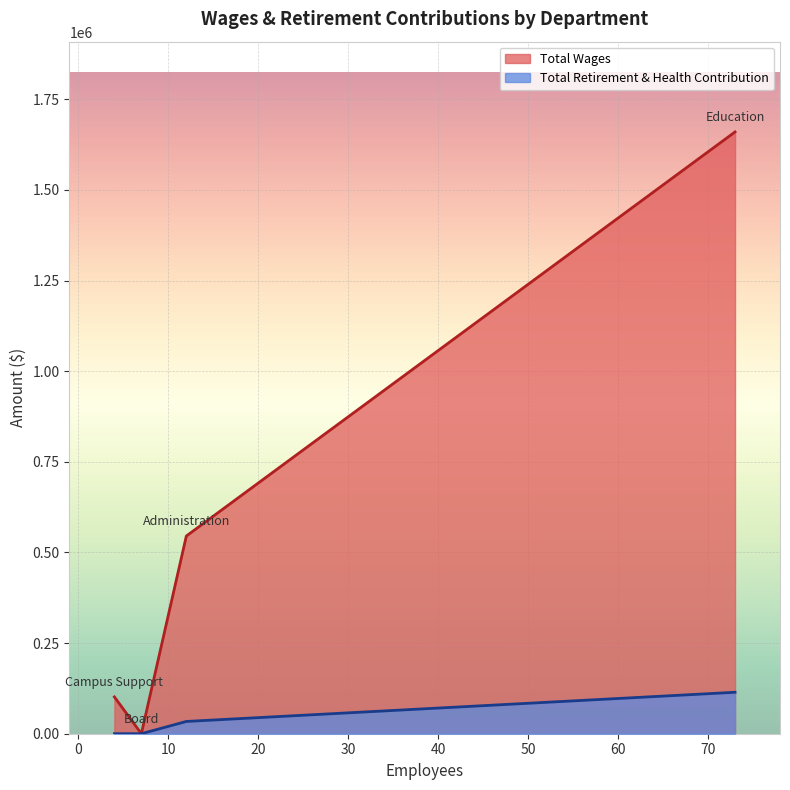

True or false: Total Wages has a value of 0 at Board.

True